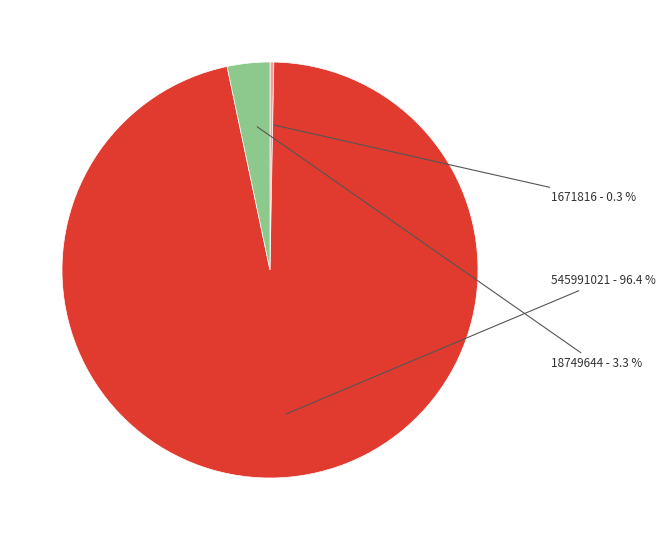

Is there any slice that represents more than half of the pie?

Yes